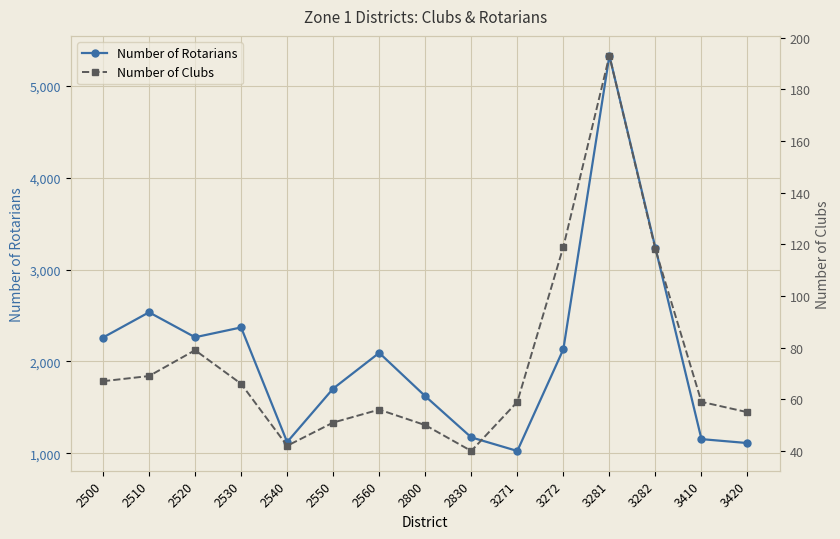

In Number of Clubs, how many points are lower than both neighbors (excluding endpoints)?

2